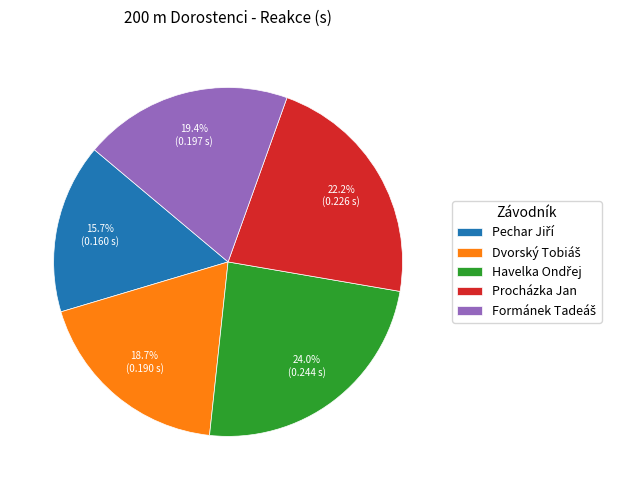

How much of the chart is everything except Procházka Jan?

77.8%